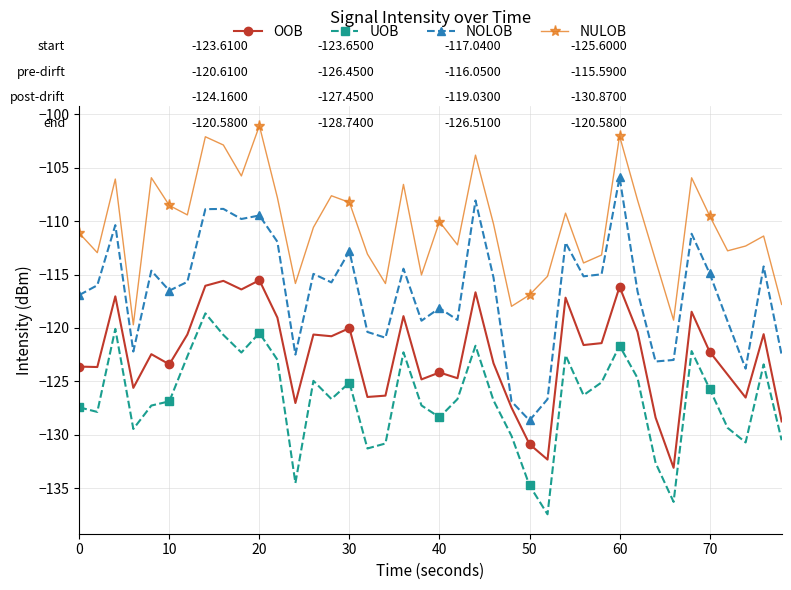

In NULOB, how many points are higher than both neighbors (excluding endpoints)?

12